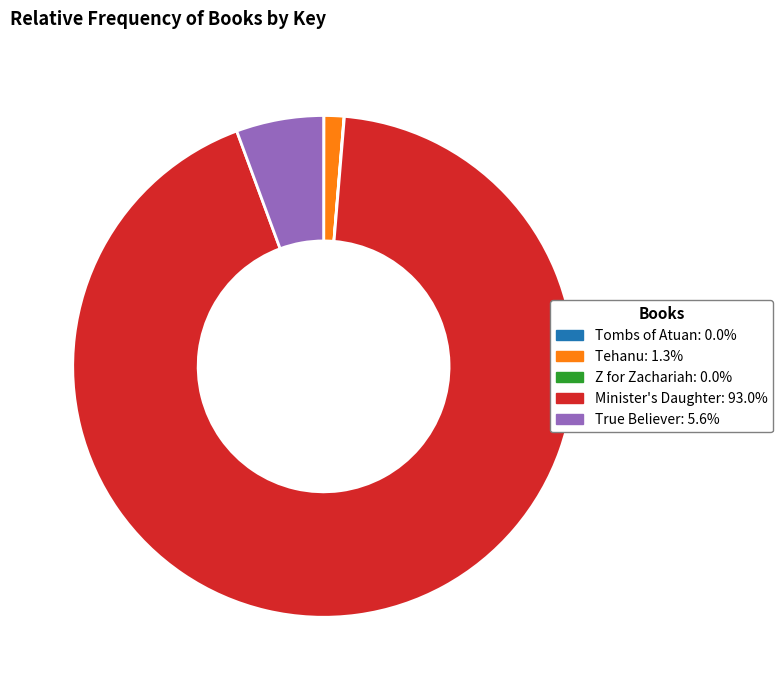

True or false: Minister's Daughter accounts for 93% of the total.

True